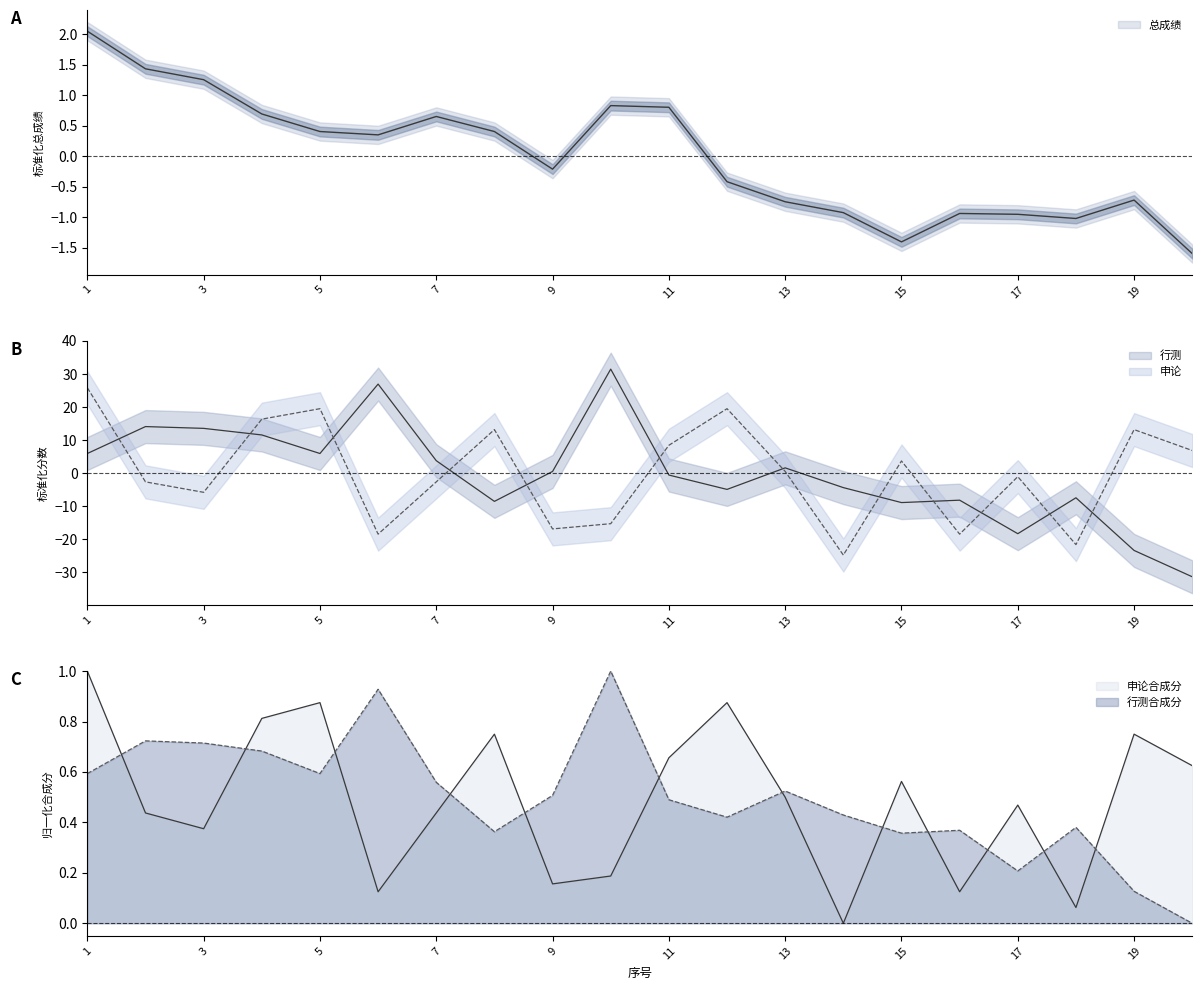

True or false: 申论合成分 has more than 2 points higher than both neighbors.

True